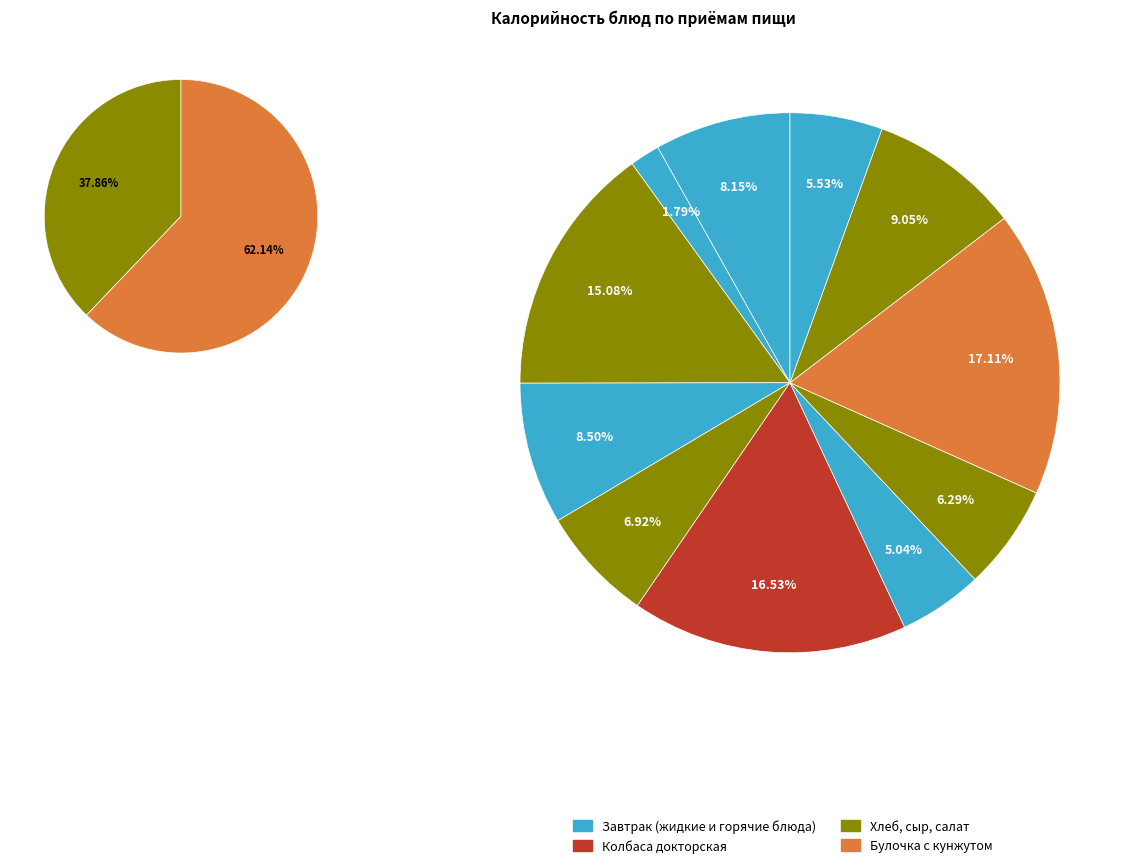

To the nearest percent, what is the difference between the largest and smallest slice percentages?

15%